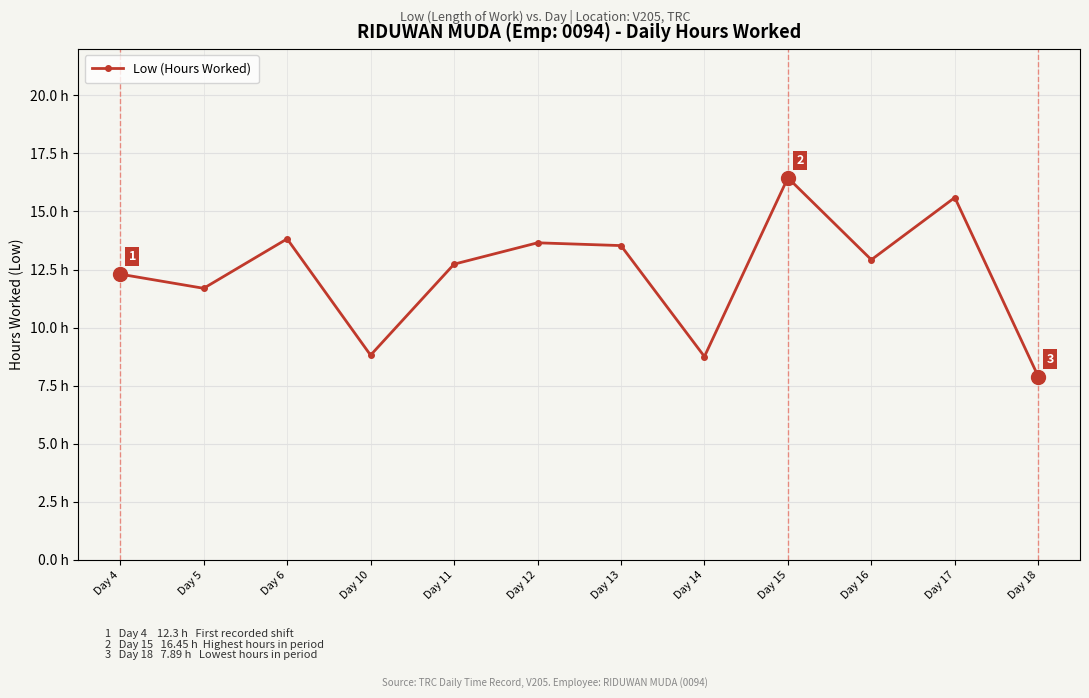

Is this an area chart (filled region under the line)?

No